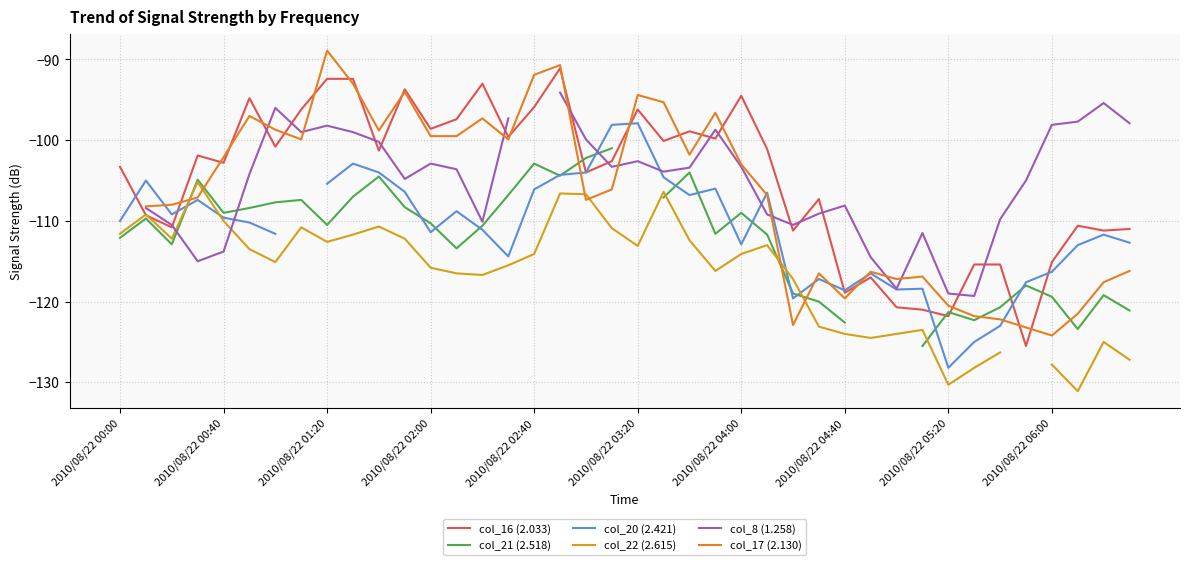

In col_21 (2.518), how many points are lower than both neighbors (excluding endpoints)?

8